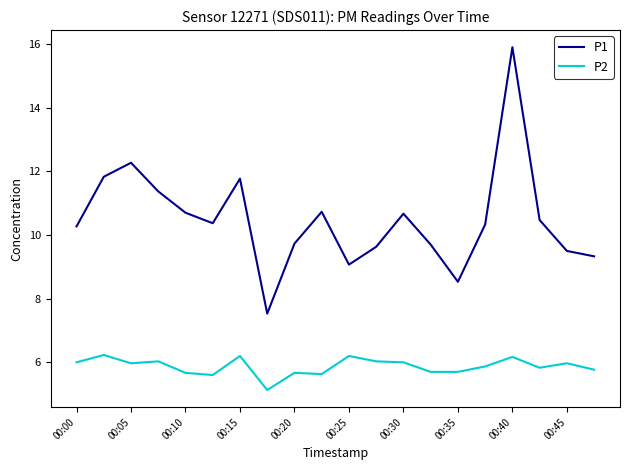

Which series has the largest total across all categories?

P1